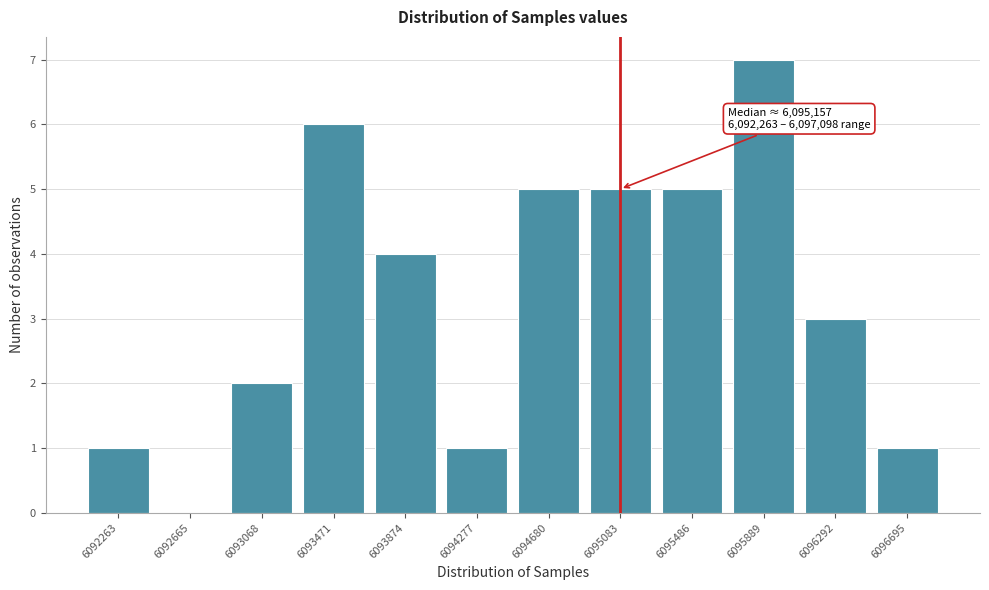

Reading left to right, what are all the values shown in this chart?

6092263=1	6092665=0	6093068=2	6093471=6	6093874=4	6094277=1	6094680=5	6095083=5	6095486=5	6095889=7	6096292=3	6096695=1